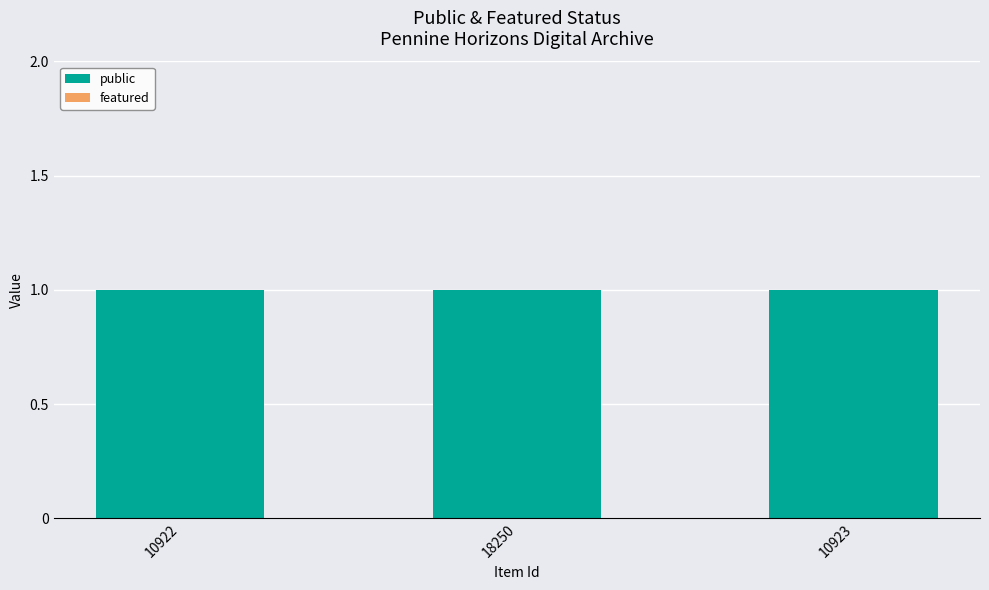

Which has a higher value, 10923 or 18250?

10923